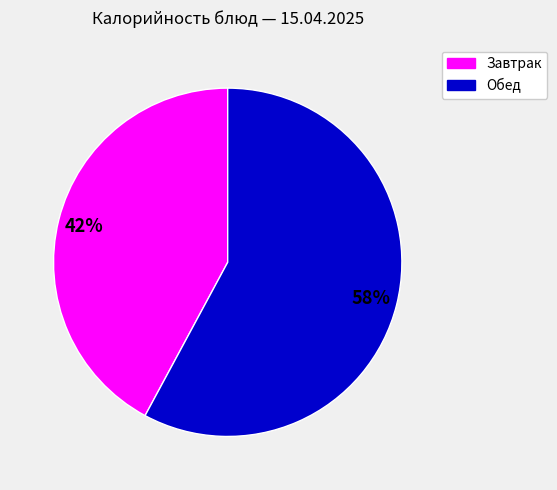

To the nearest percent, what is the average slice percentage?

50%